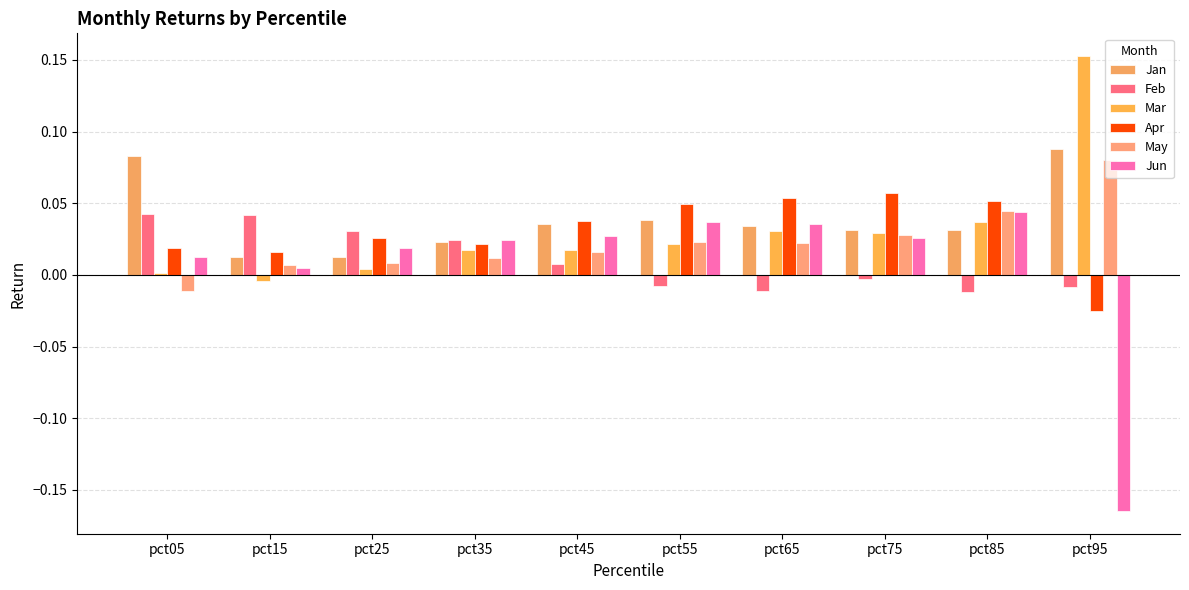

At which label does Mar reach its peak?

pct95